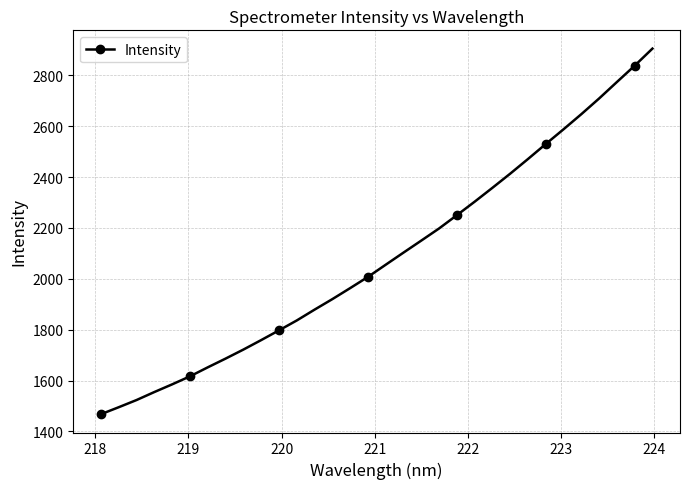

True or false: there are more than 2 points higher than both neighbors.

False